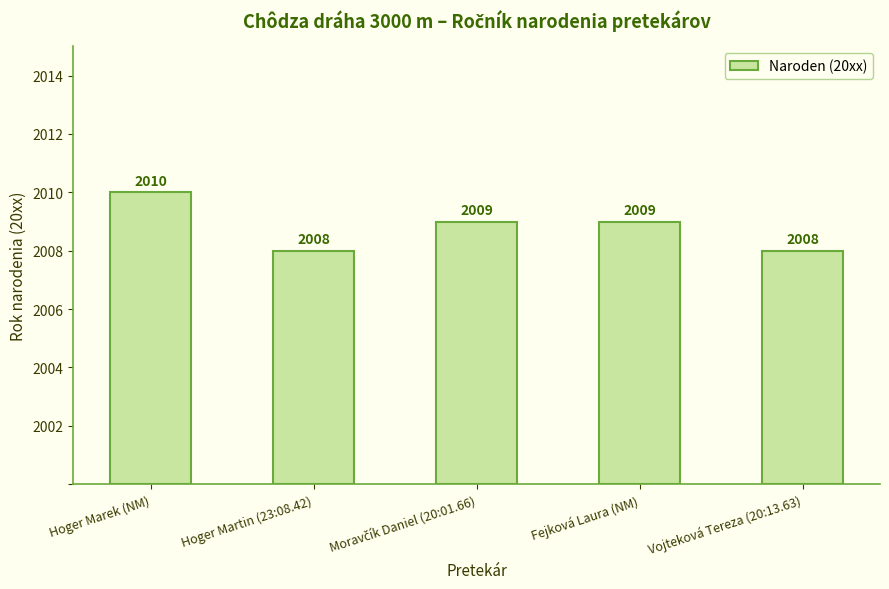

What is the label of the 5th bar from the right?

Hoger Marek (NM)